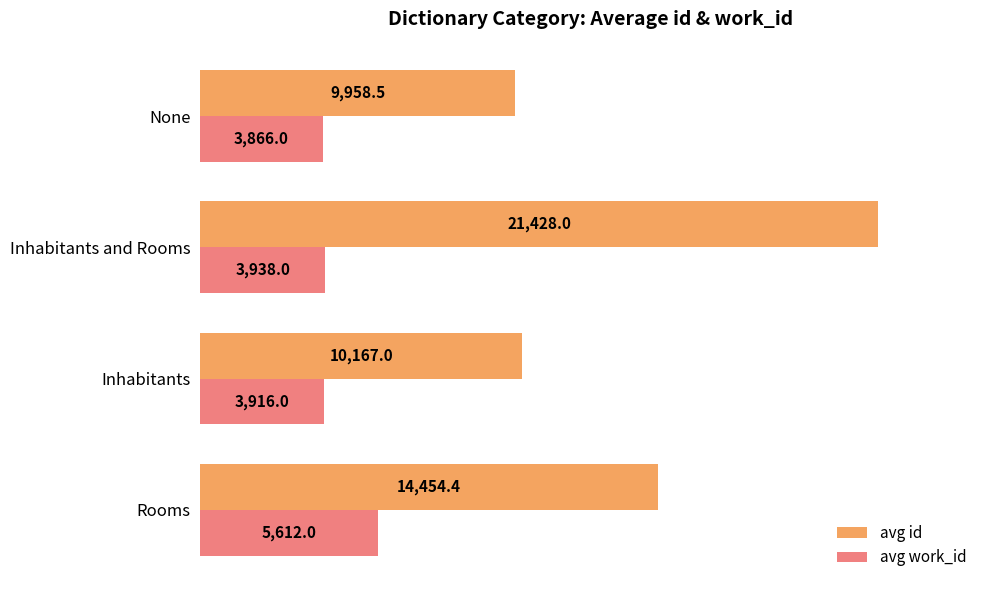

Rank the series by their maximum value, from lowest to highest.

avg work_id, avg id